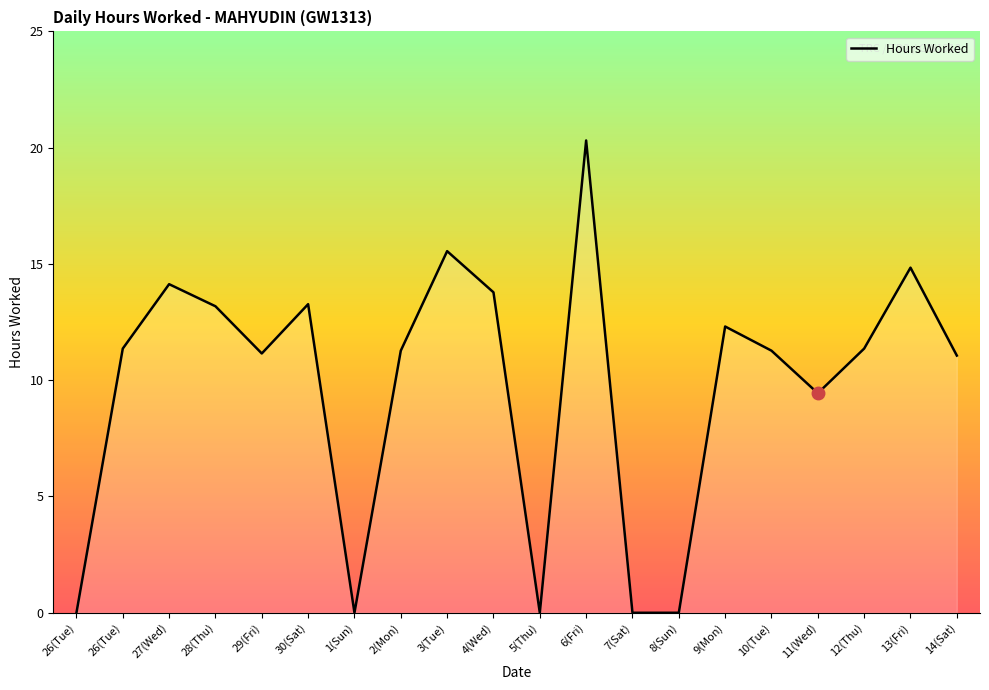

Rank the categories by value from highest to lowest.

6(Fri), 3(Tue), 13(Fri), 27(Wed), 4(Wed), 30(Sat), 28(Thu), 9(Mon), 26(Tue), 12(Thu), 2(Mon), 10(Tue), 29(Fri), 14(Sat), 11(Wed), 26(Tue), 1(Sun), 5(Thu), 7(Sat), 8(Sun)